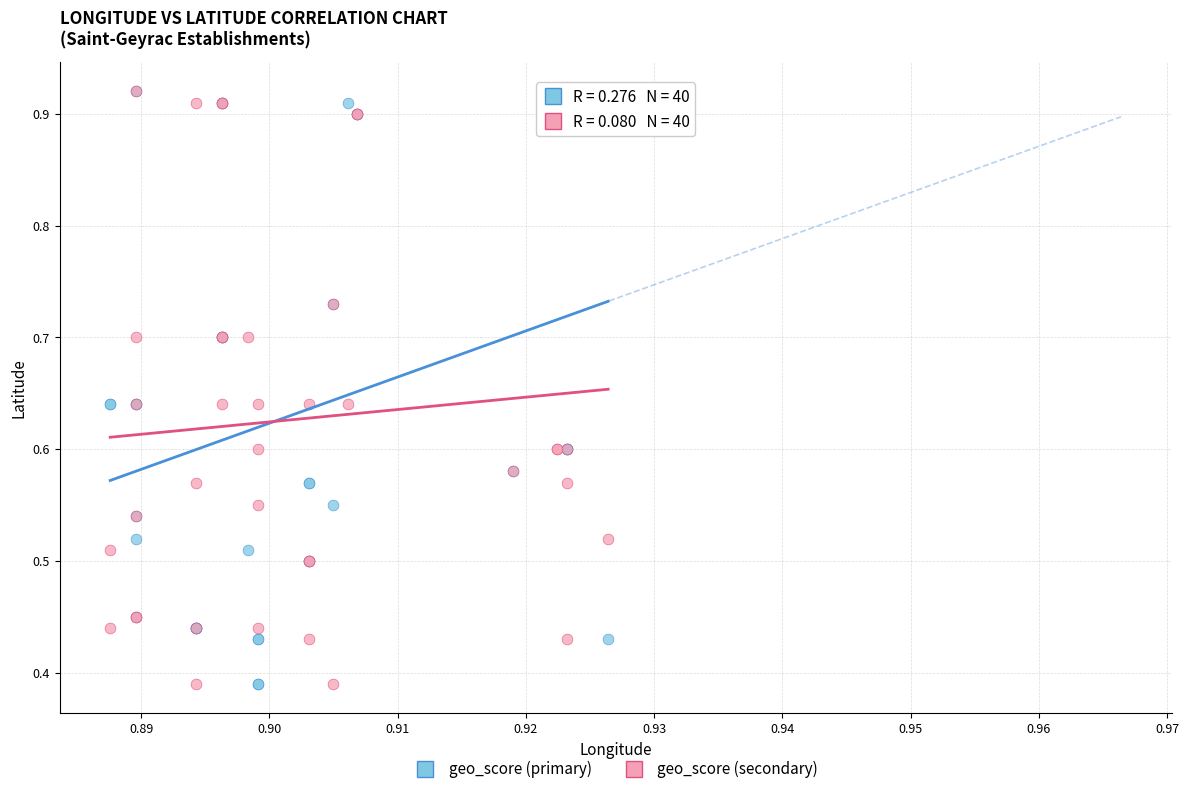

What are all the series names shown in the legend?

geo_score (primary), geo_score (secondary)